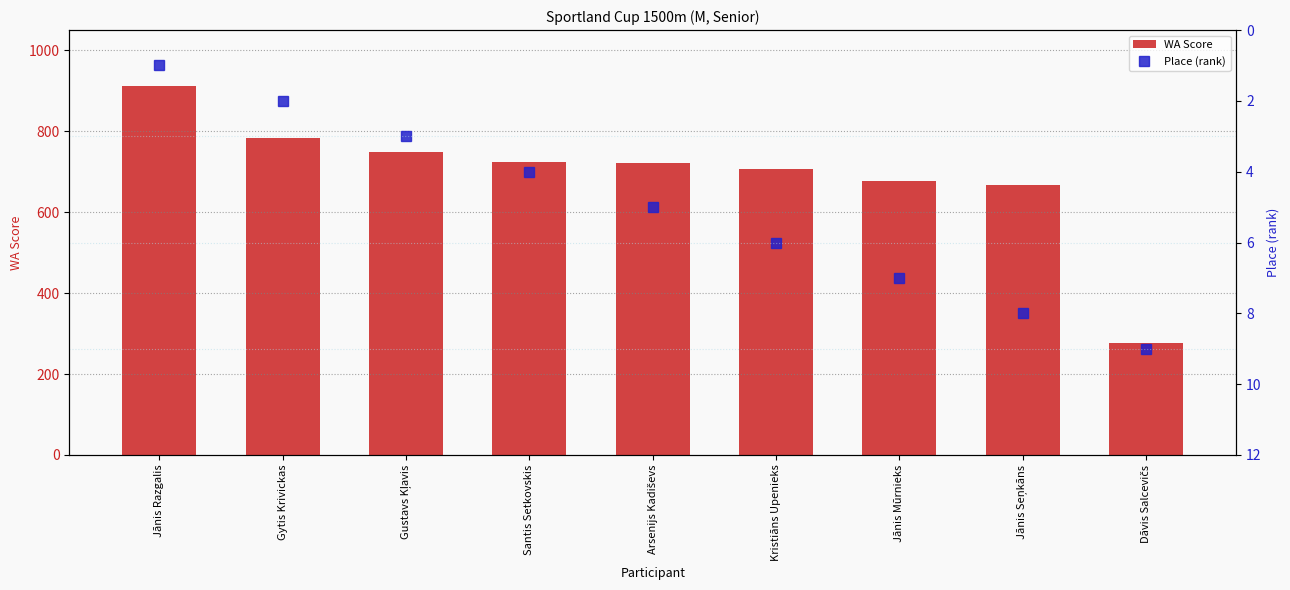

What is the label of the 6th bar from the right?

Santis Setkovskis